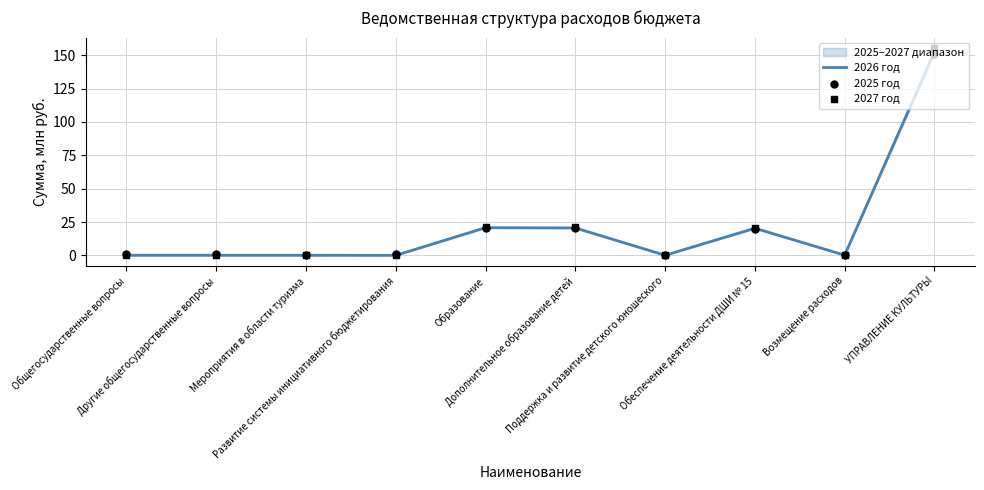

Which series reaches the maximum Y coordinate?

2027 год